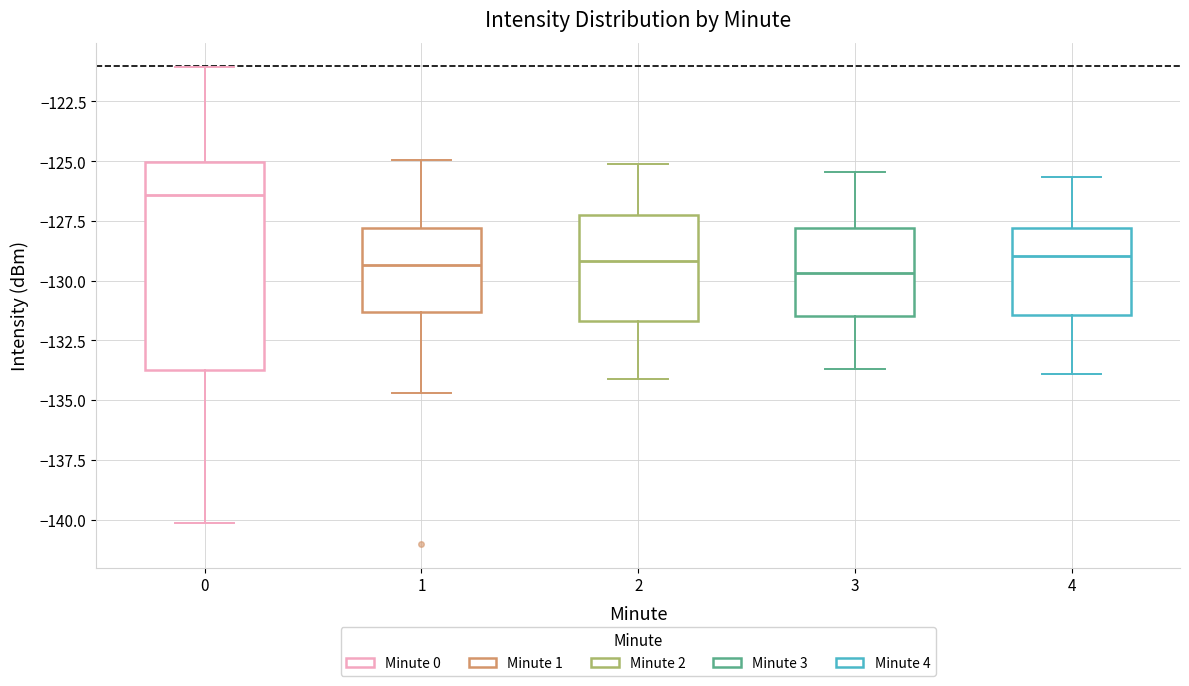

Reading left to right, transcribe this box plot: for each box, give where its median line is, the range the box spans, and where its two whiskers end, as read against the y-axis. The values are not printed on the chart, so give them approximately, as read against the axis.

0: median -126.5, box -133.5 to -125.0, whiskers -140.0 to -121.0
1: median -129.5, box -131.5 to -128.0, whiskers -134.5 to -125.0
2: median -129.0, box -131.5 to -127.5, whiskers -134.0 to -125.0
3: median -129.5, box -131.5 to -128.0, whiskers -133.5 to -125.5
4: median -129.0, box -131.5 to -128.0, whiskers -134.0 to -125.5